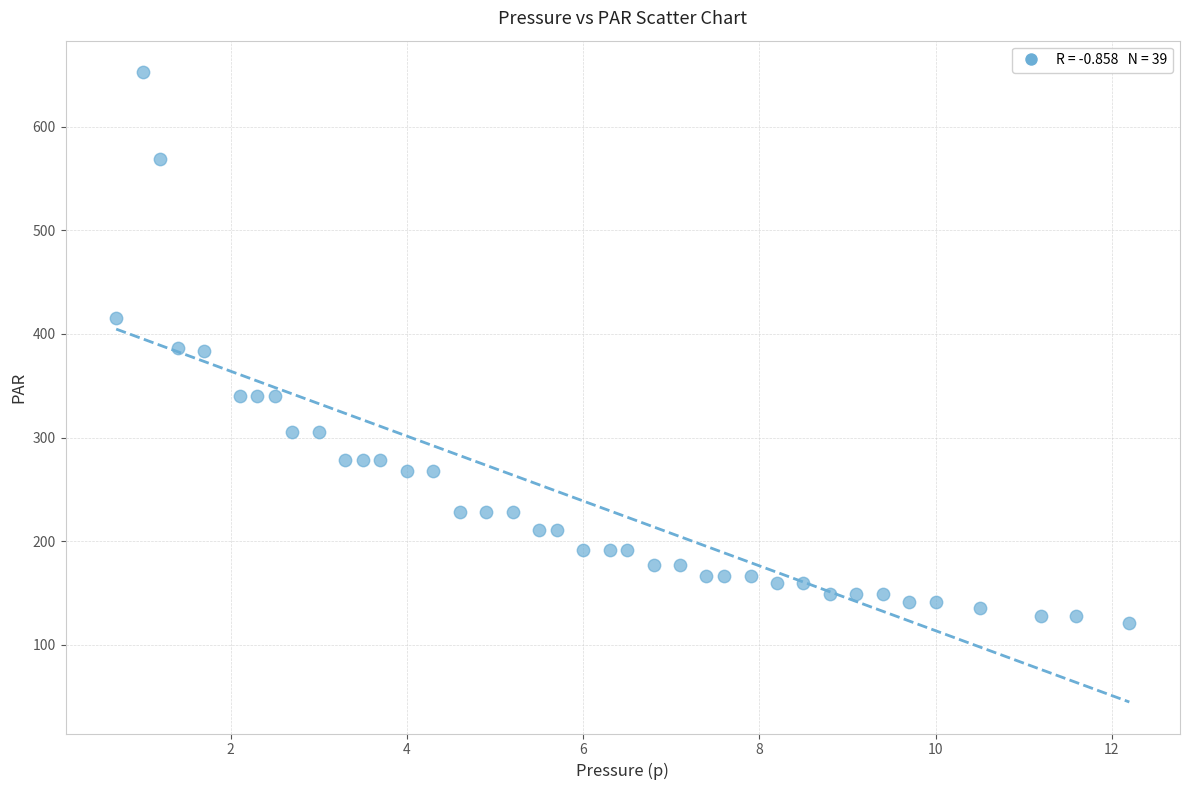

What is the range of X values (max minus min)?

11.5